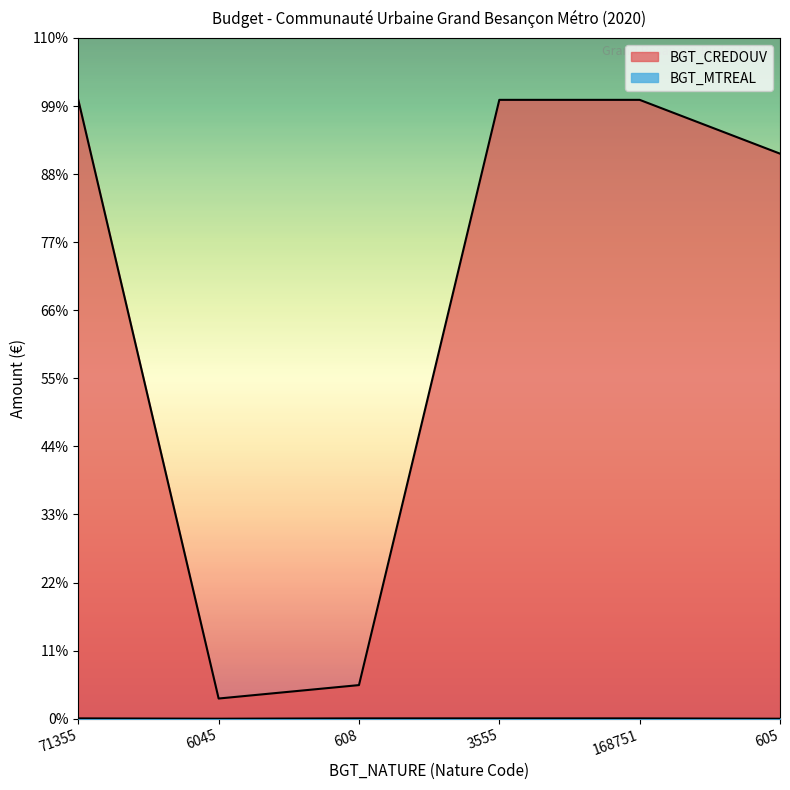

What is the approximate value of BGT_CREDOUV at 605?

55976.3